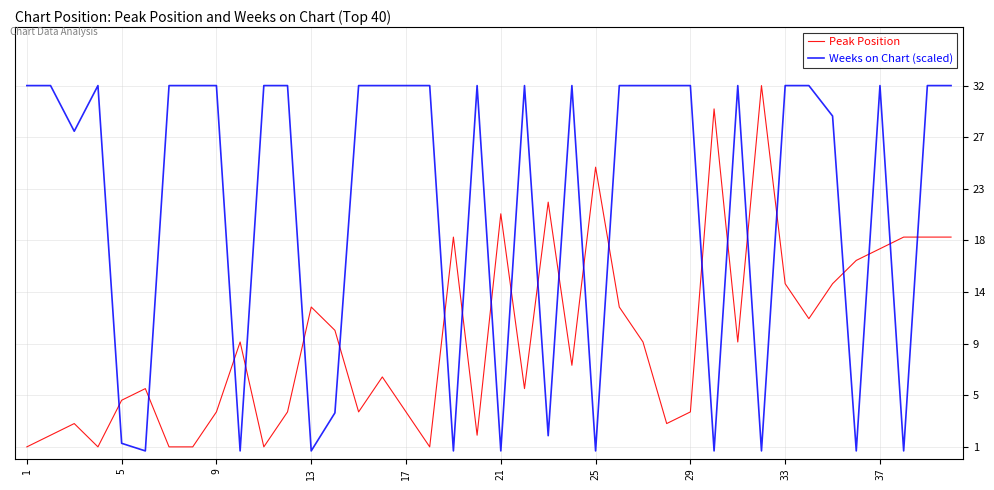

What is the minimum value for Peak Position?

1.0